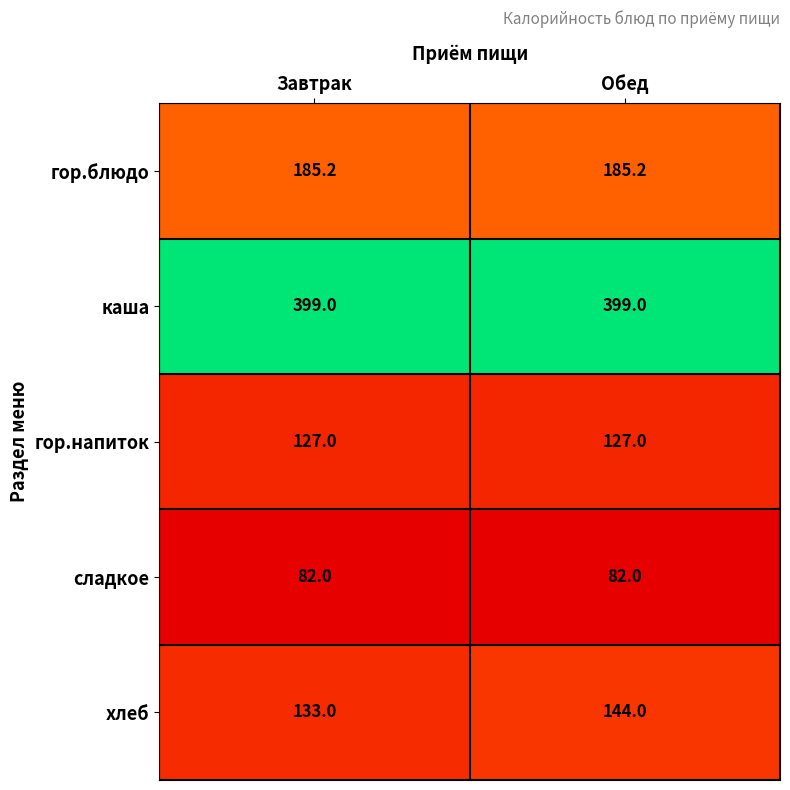

Reading left to right, list all the values displayed in this chart.

гор.блюдо: Завтрак=185.2	Обед=185.2
каша: Завтрак=399.0	Обед=399.0
гор.напиток: Завтрак=127.0	Обед=127.0
сладкое: Завтрак=82.0	Обед=82.0
хлеб: Завтрак=133.0	Обед=144.0